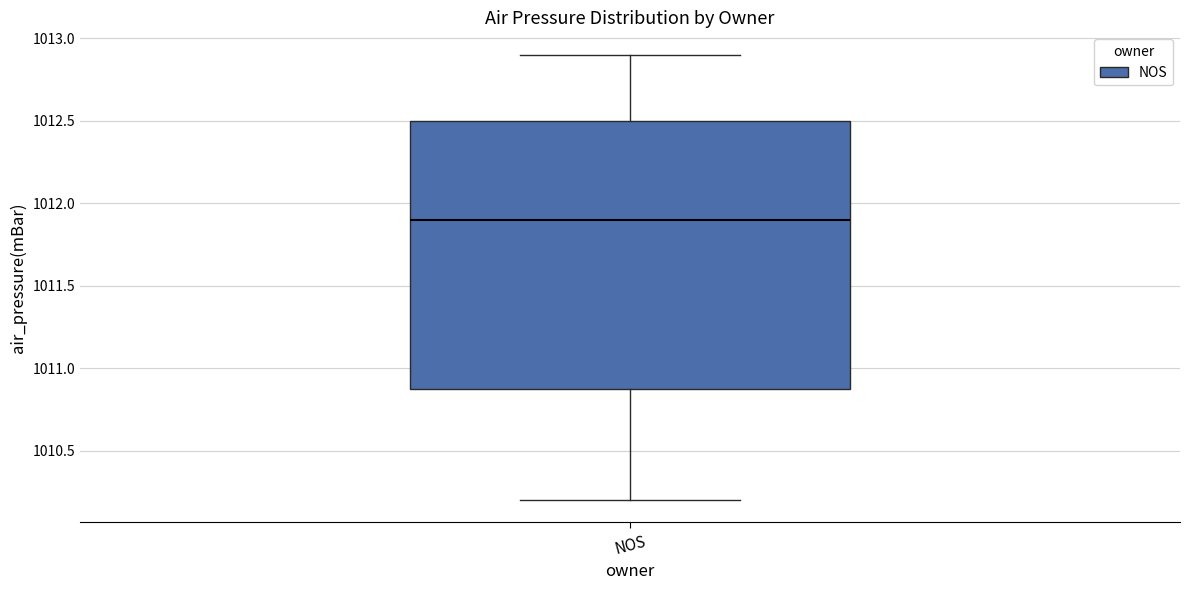

Read this box plot against the y-axis: the position of the median line, the range covered by the box, and the ends of both whiskers. The values are not printed on the chart, so give them approximately, as read against the axis.

median 1011.9, box 1010.9 to 1012.5, whiskers 1010.2 to 1012.9